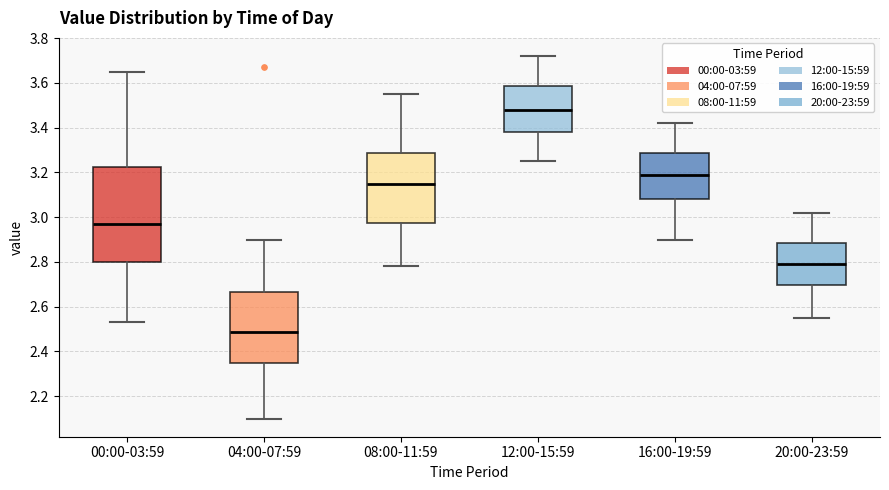

Reading left to right, transcribe this box plot: for each box, give where its median line is, the range the box spans, and where its two whiskers end, as read against the y-axis. The values are not printed on the chart, so give them approximately, as read against the axis.

00:00-03:59: median 2.98, box 2.80 to 3.22, whiskers 2.54 to 3.66
04:00-07:59: median 2.48, box 2.36 to 2.66, whiskers 2.10 to 2.90
08:00-11:59: median 3.16, box 2.98 to 3.28, whiskers 2.78 to 3.56
12:00-15:59: median 3.48, box 3.38 to 3.58, whiskers 3.26 to 3.72
16:00-19:59: median 3.20, box 3.08 to 3.28, whiskers 2.90 to 3.42
20:00-23:59: median 2.80, box 2.70 to 2.88, whiskers 2.56 to 3.02